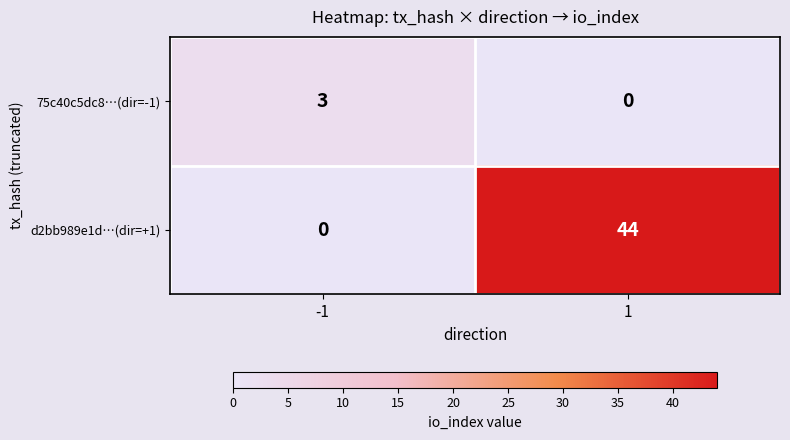

Which series has the largest total across all categories?

d2bb989e1d…(dir=+1)